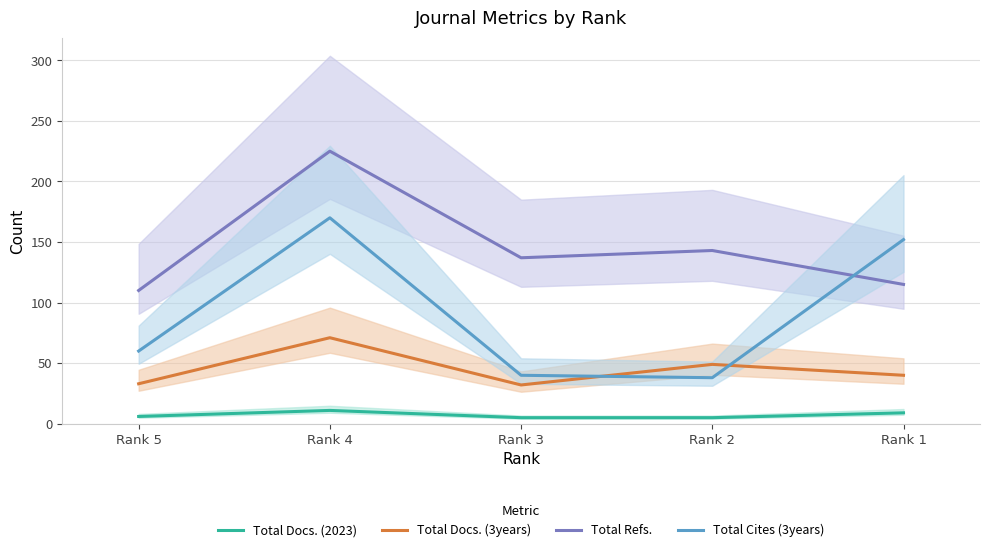

At which category does the chart reach its minimum across all series?

Rank 3